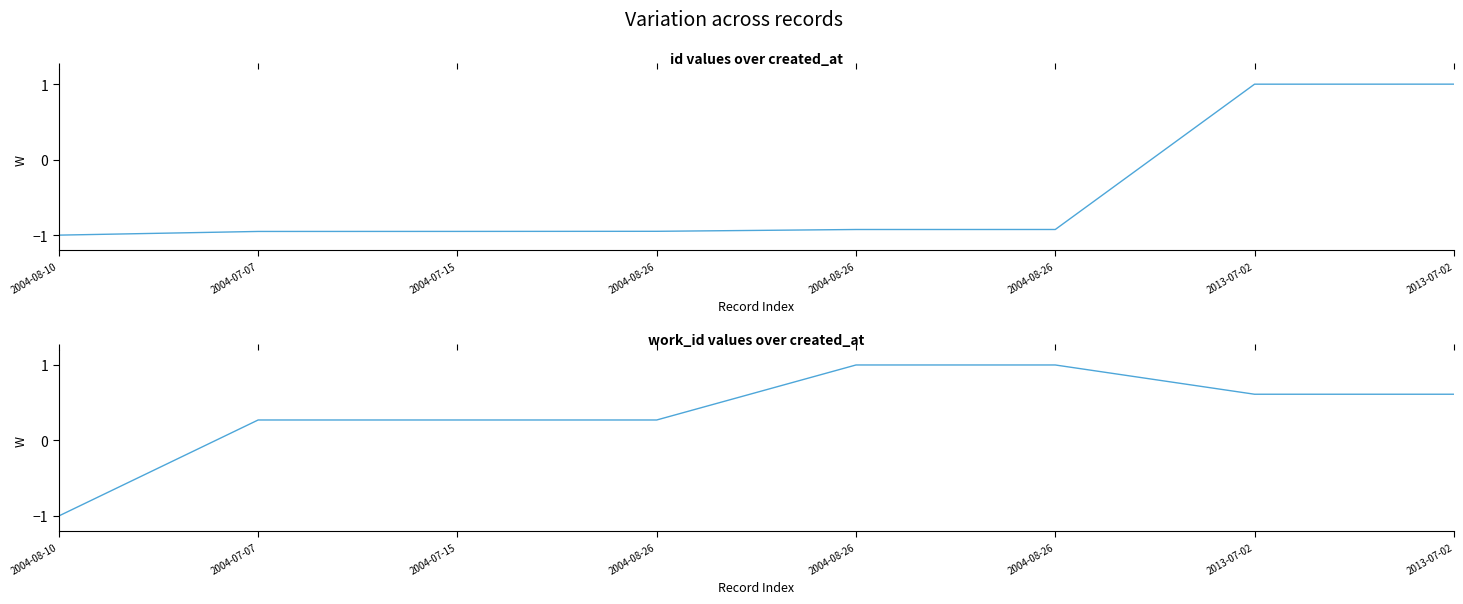

What are all the series names shown in the legend?

id, work_id